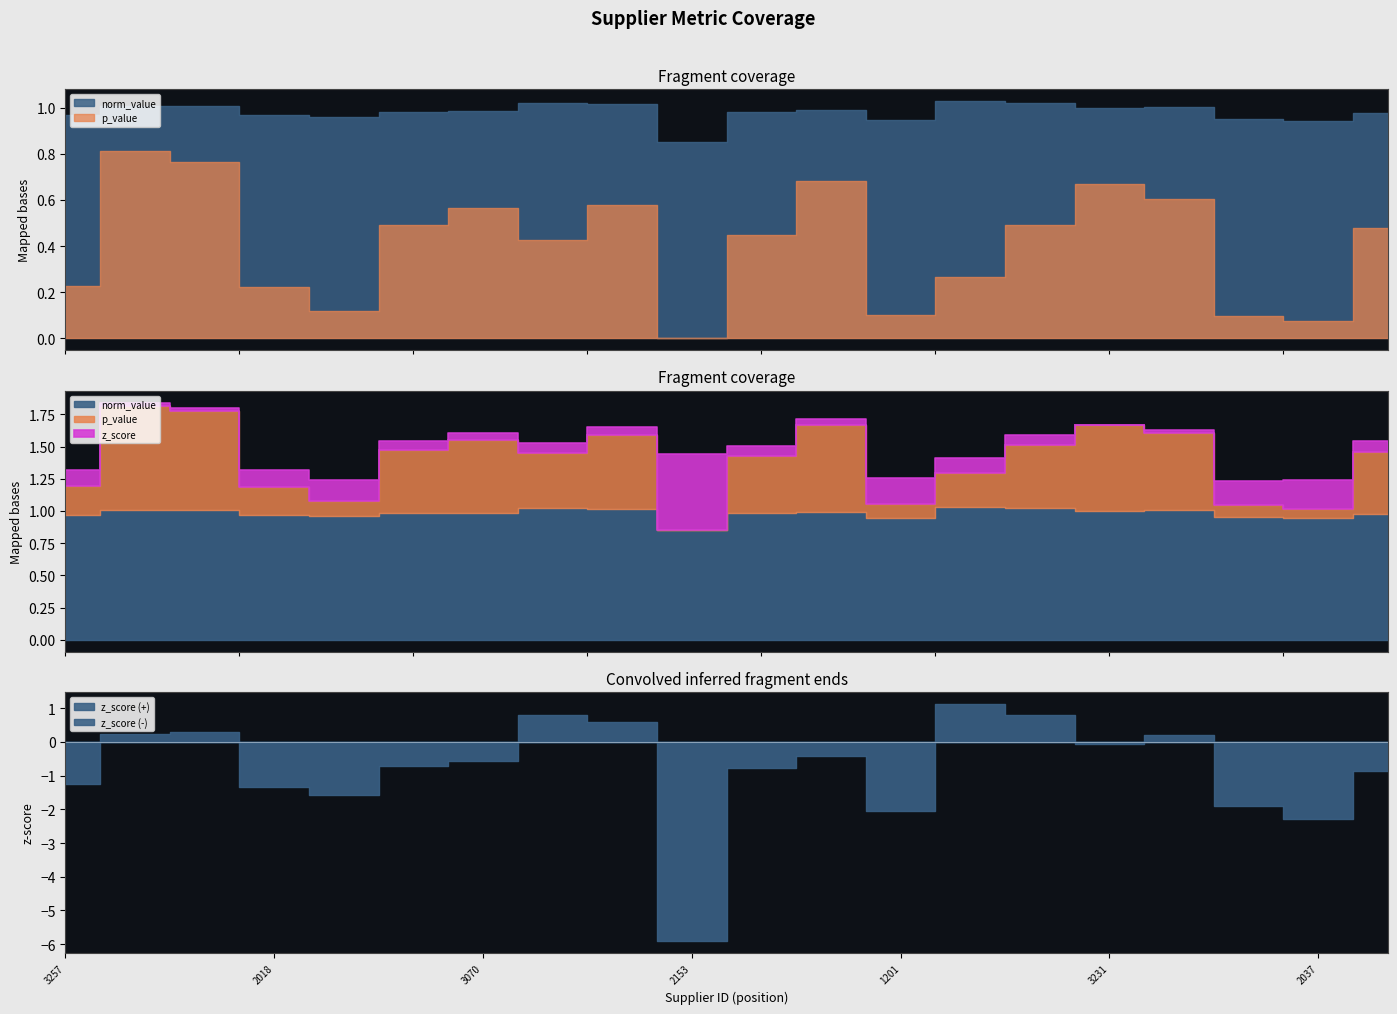

List the series in order of their peak value, lowest first.

p_value, norm_value, z_score_abs